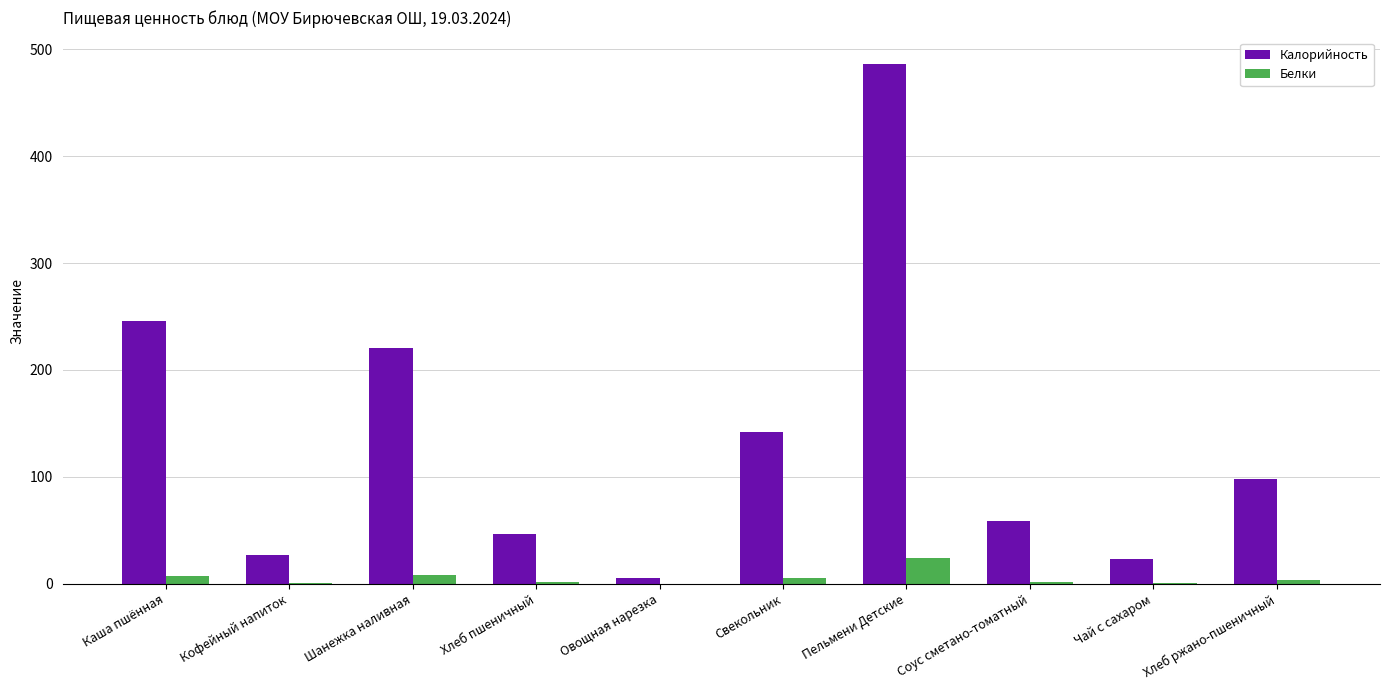

Are the bars horizontal?

No